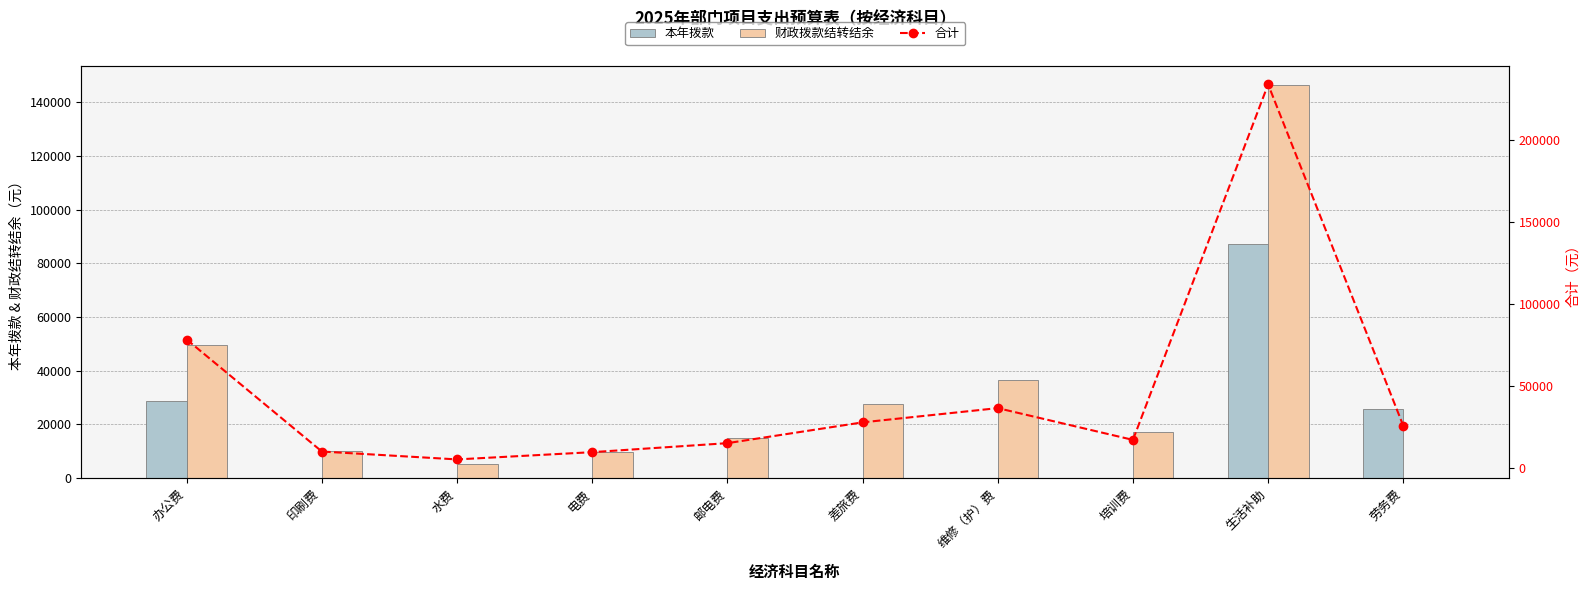

What position from the left is 差旅费?

6